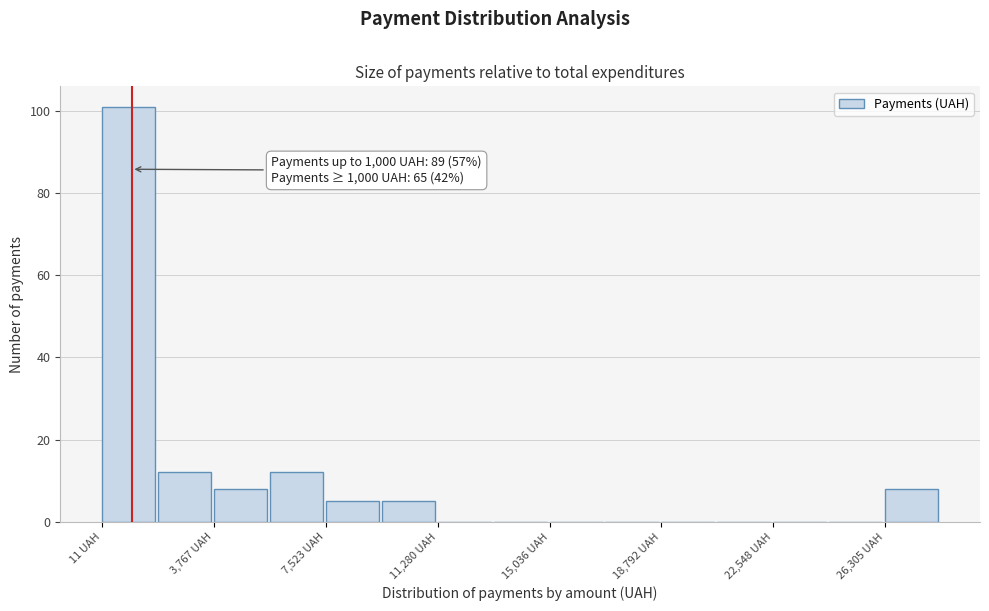

Around what value on the x-axis is the tallest bar? Give the approximate position of its centre, as read against the axis.

1000